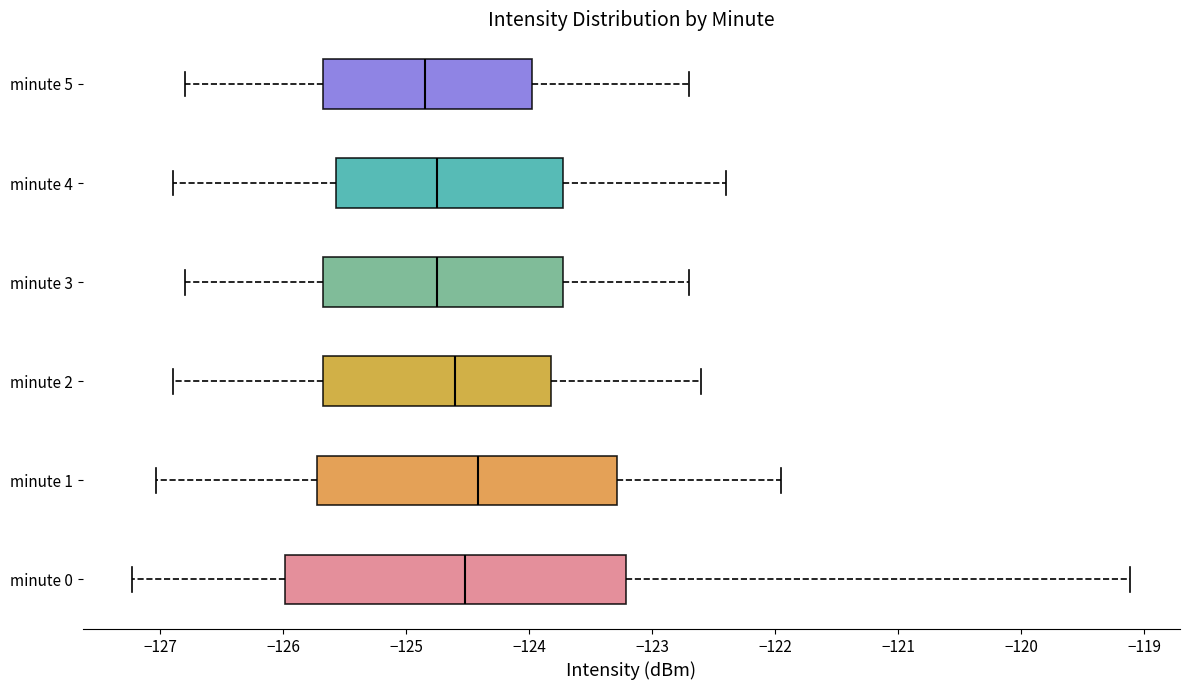

Which box is the widest, from its left edge to its right edge?

minute 0